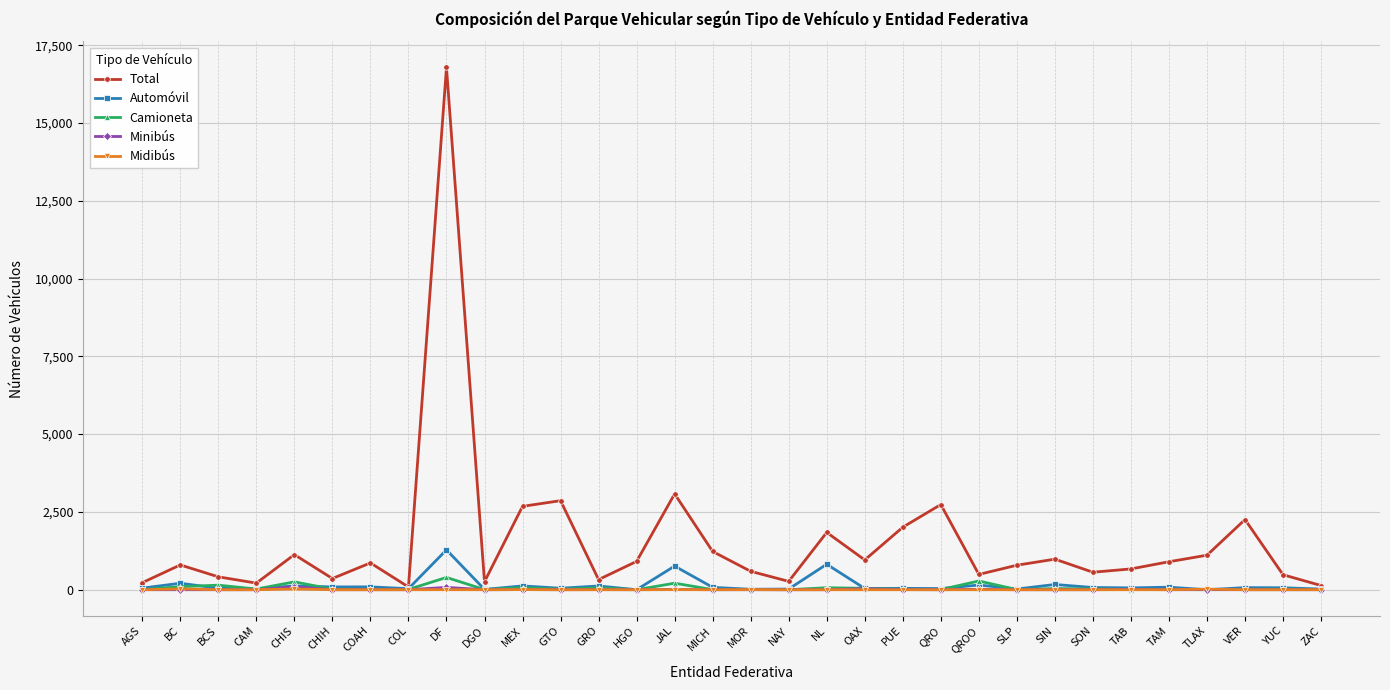

The Total series shows 957 at OAX. True or false?

True